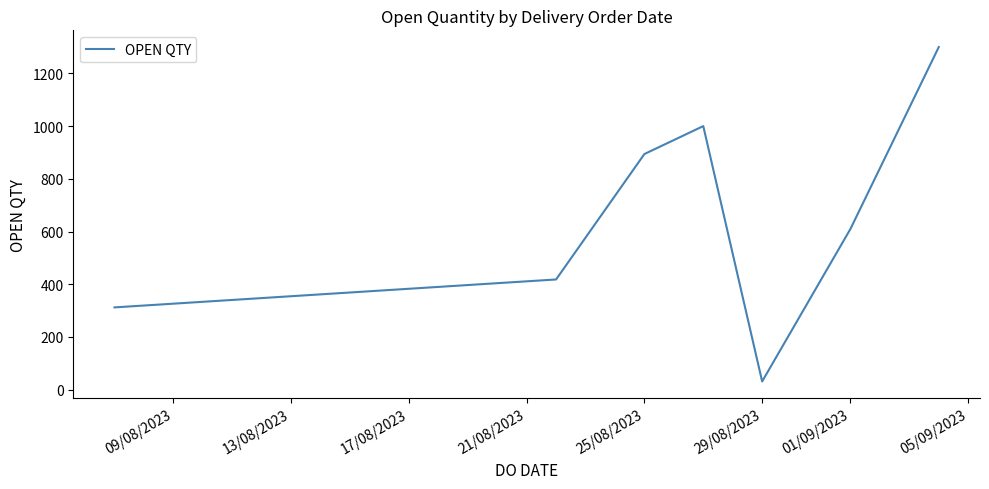

What is the difference between the second highest and second lowest values?

688